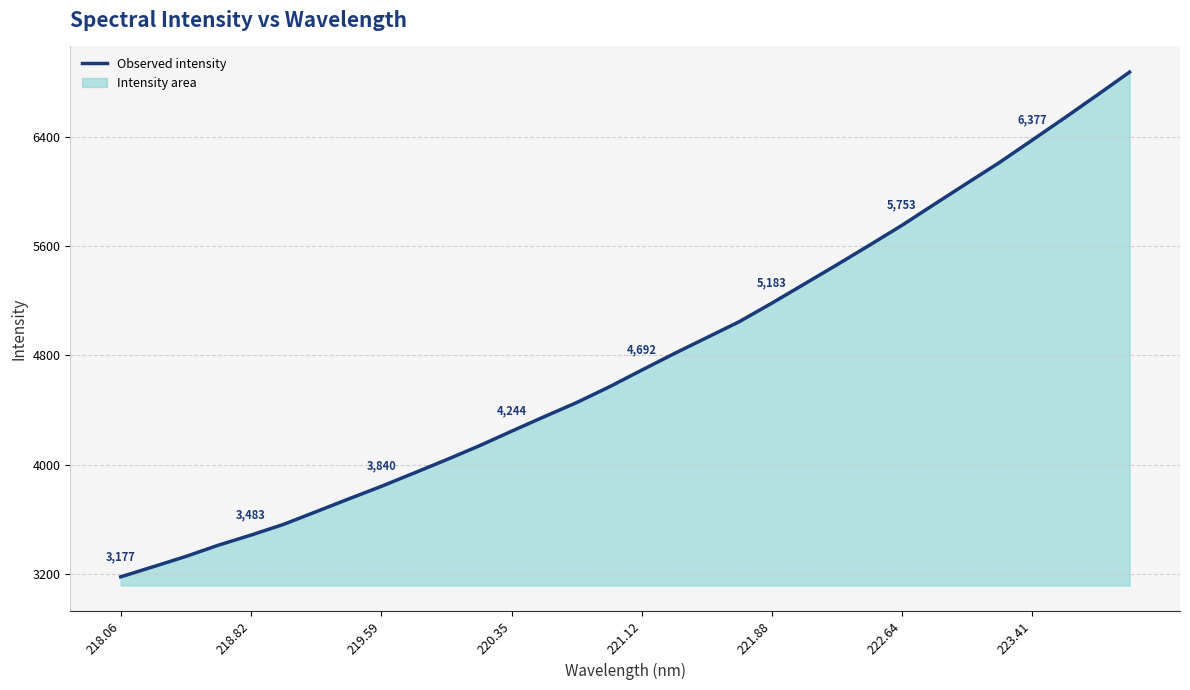

Is it true that the value at 223.41 is 6376.6?

True